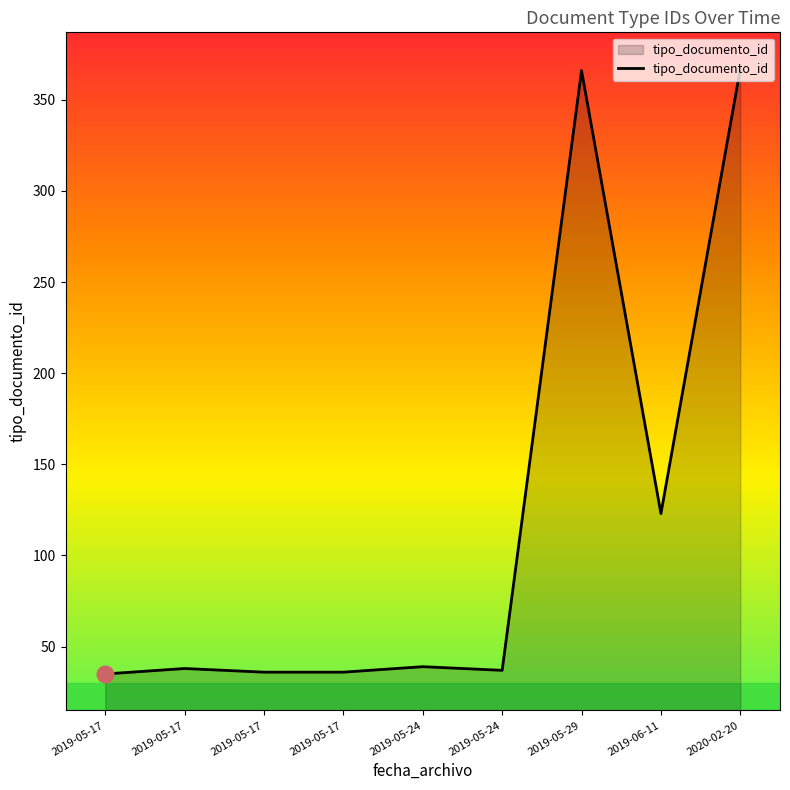

Reading right to left, list all the values displayed in this chart.

367	123	366	37	39	36	36	38	35